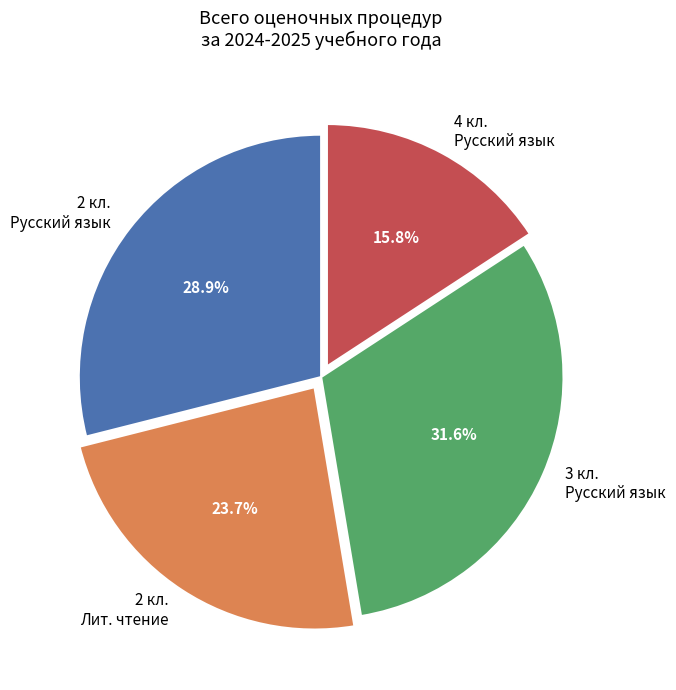

Which slice is the largest?

3 кл. Русский язык